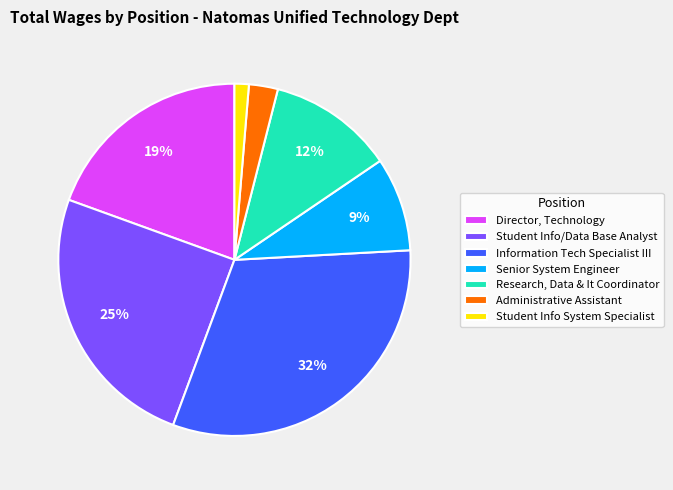

Is Director, Technology the majority of the pie?

No